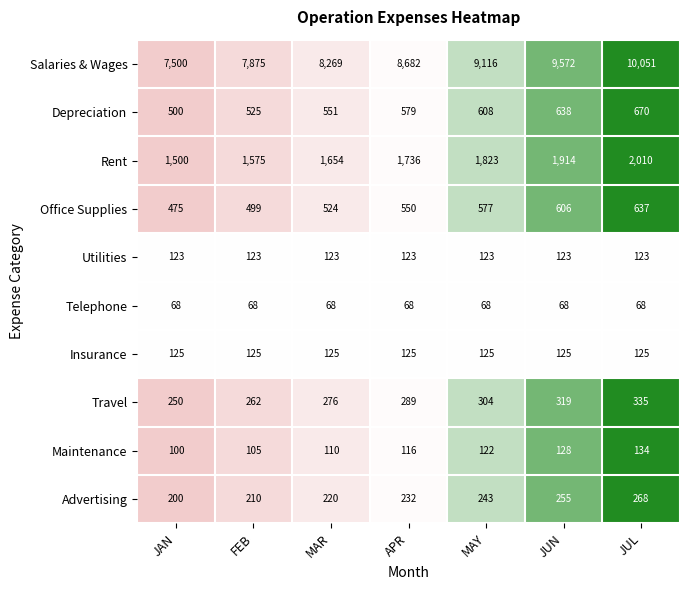

What is the sum of all Depreciation values?

4071